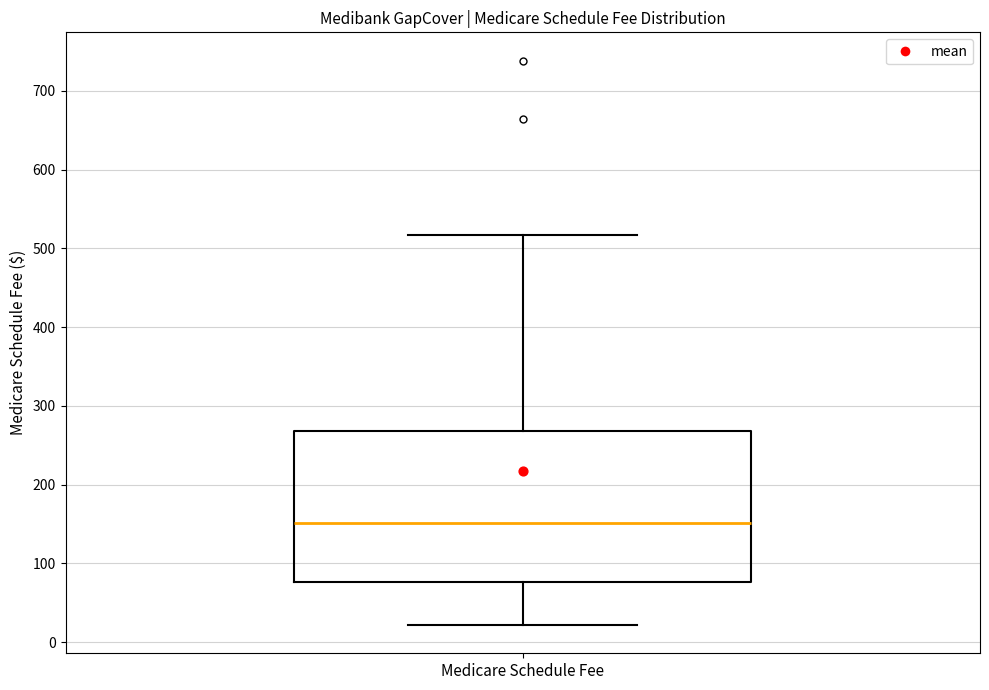

Read this box plot against the y-axis: the position of the median line, the range covered by the box, and the ends of both whiskers. The values are not printed on the chart, so give them approximately, as read against the axis.

median 150, box 80 to 270, whiskers 20 to 520